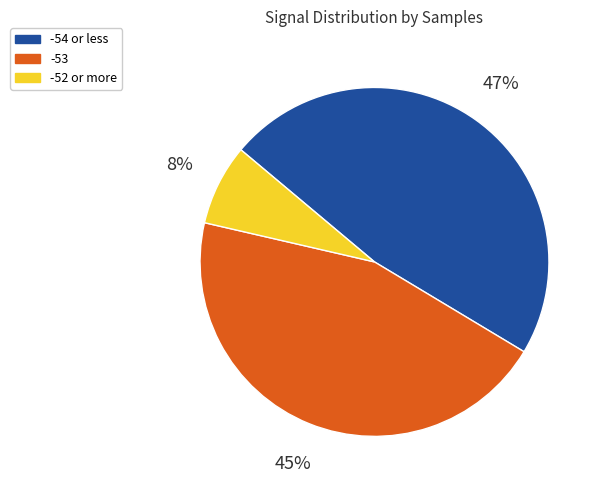

To the nearest percent, what is the combined percentage of -54 or less and -52 or more?

55%